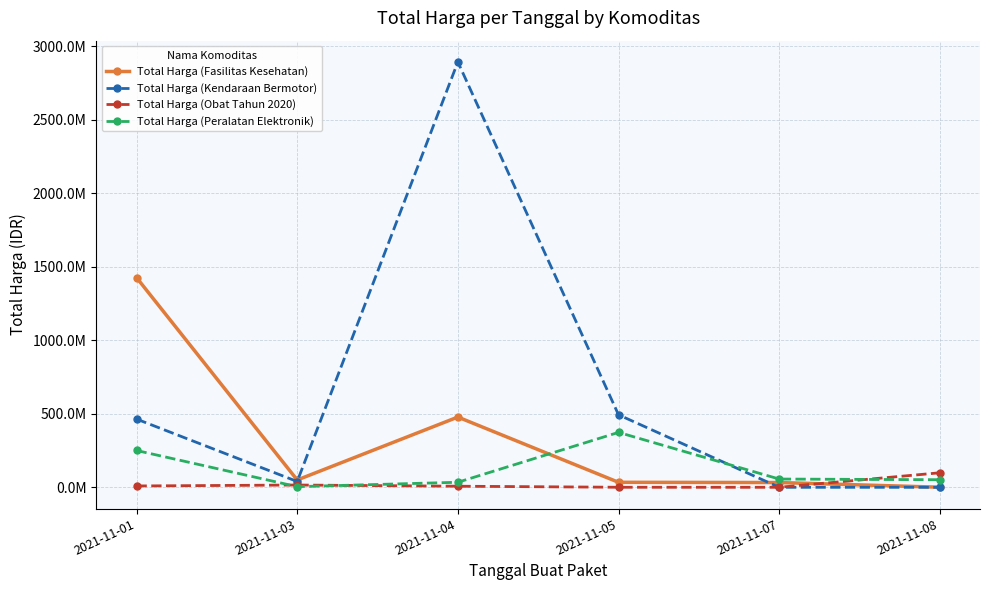

What are all the series names shown in the legend?

Total Harga (Fasilitas Kesehatan), Total Harga (Kendaraan Bermotor), Total Harga (Obat Tahun 2020), Total Harga (Peralatan Elektronik)